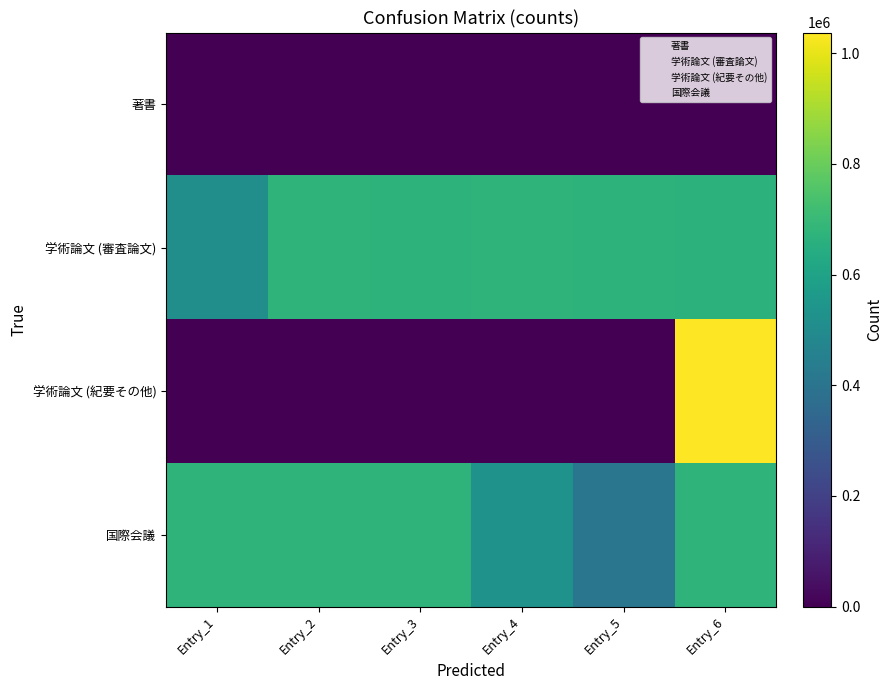

What is the maximum value shown in the chart?

1037224